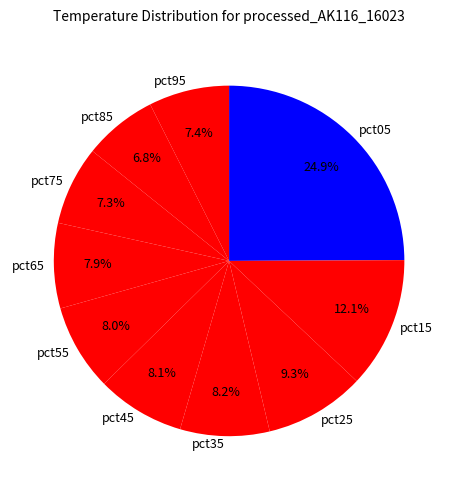

Which category has the biggest portion of the pie?

pct05